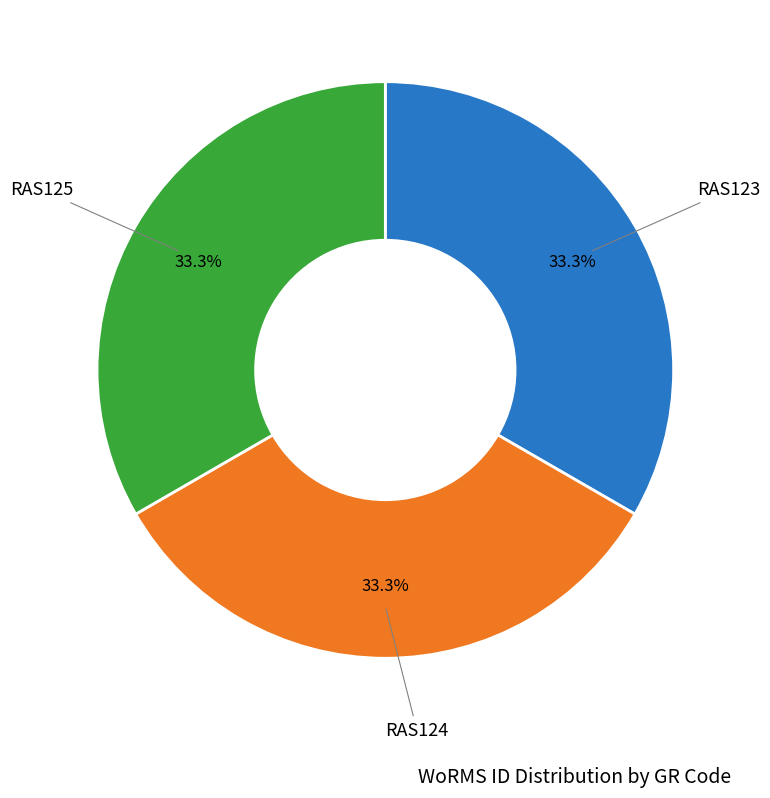

Is there any slice that represents more than half of the pie?

No